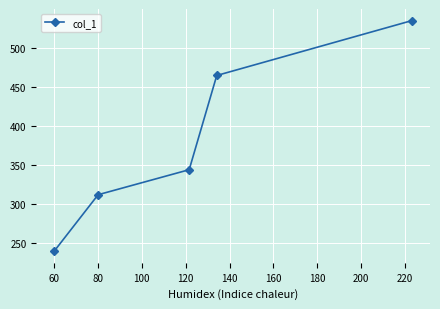

Does the chart have visible grid lines?

Yes